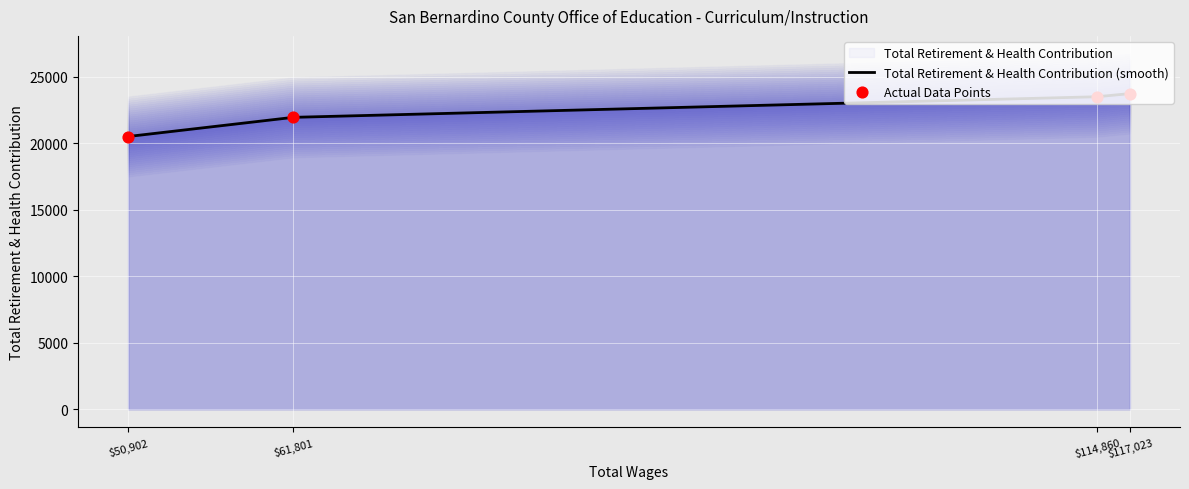

What is the ratio of the value at 61801.0 to the value at 114860.0?

0.9